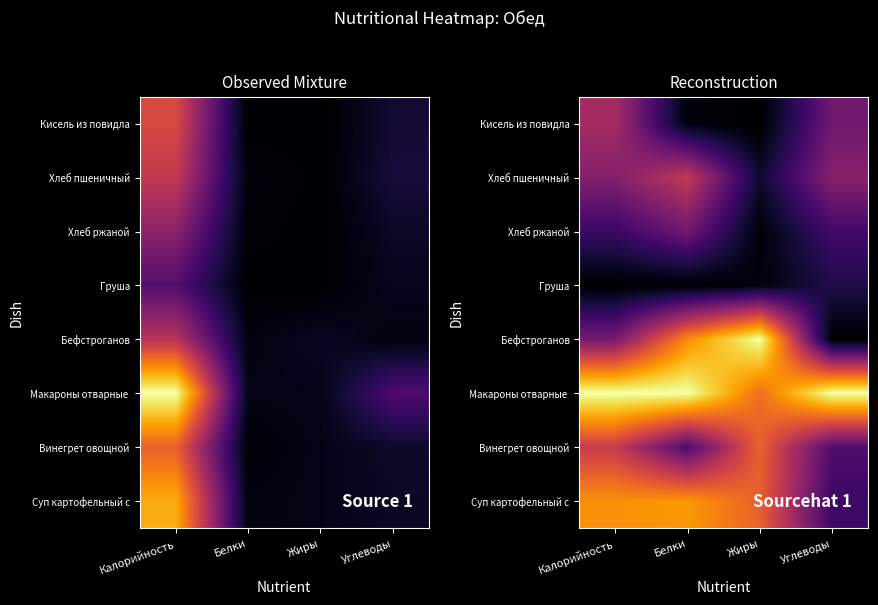

Between Жиры and Углеводы, which is larger?

Жиры